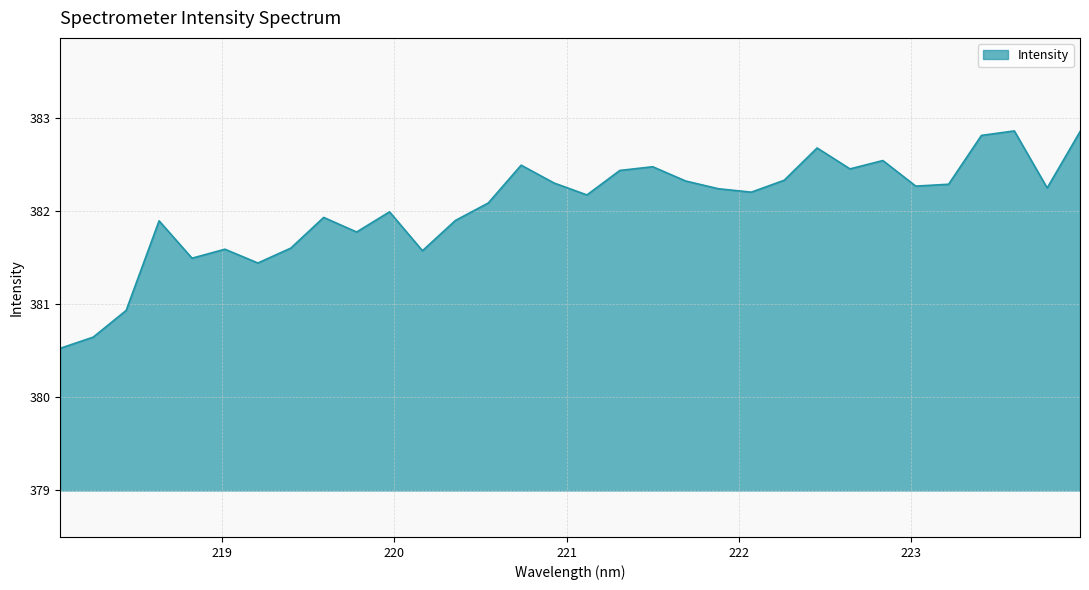

What is the difference between the maximum and minimum values?

2.3